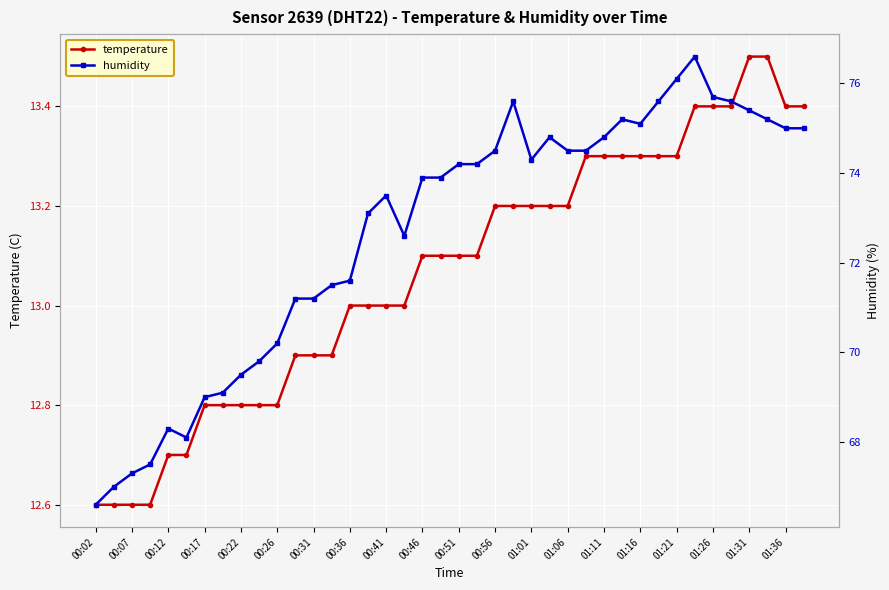

Count the number of categories in the chart.

40